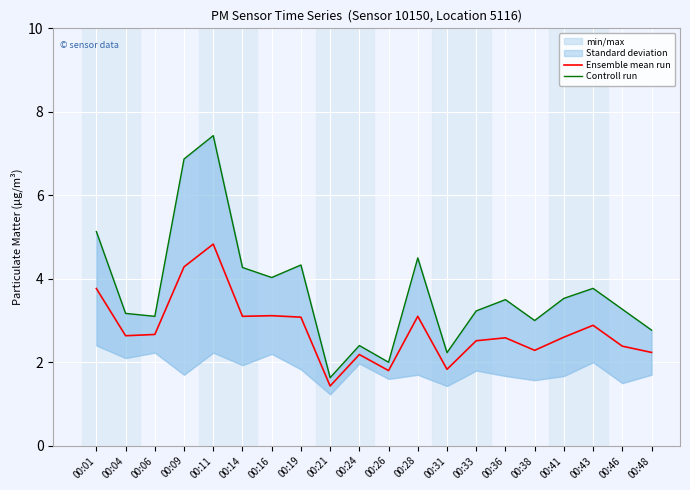

How many lines are shown in the chart?

2